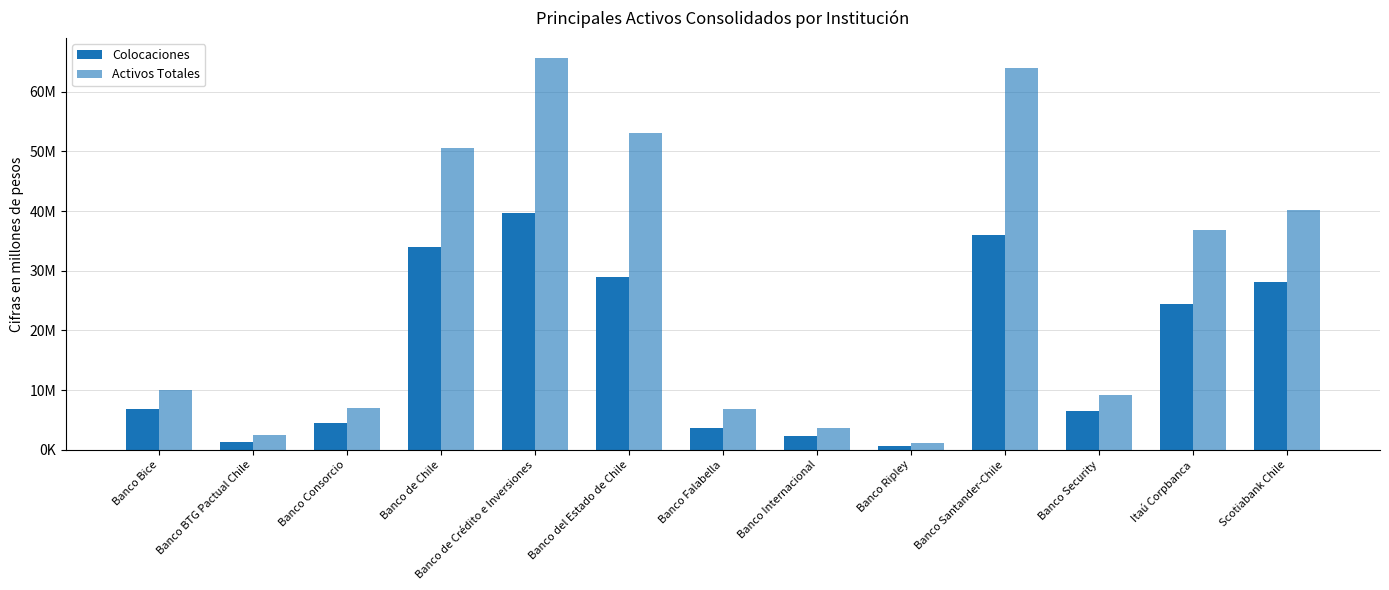

Does the chart contain stacked bars?

No